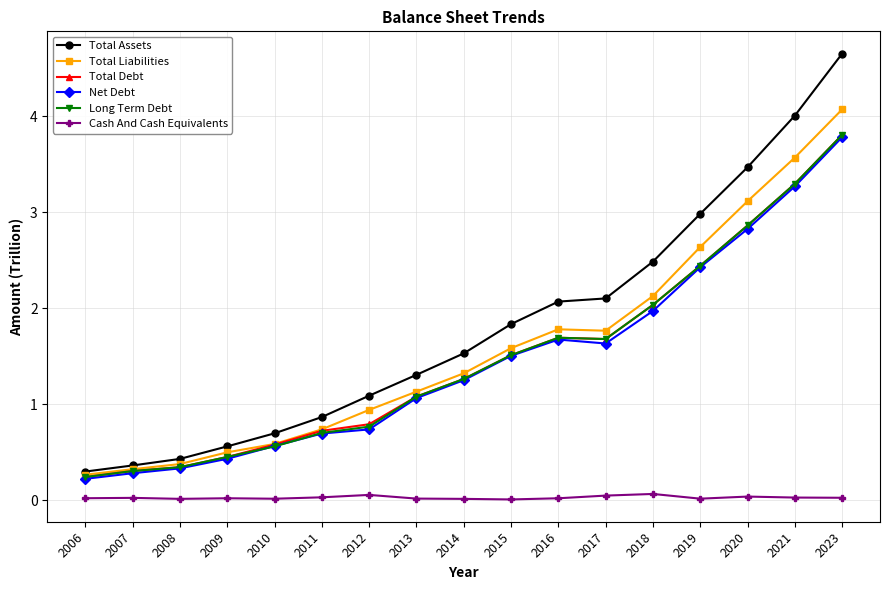

How many values in the Total Assets series exceed 1?

11